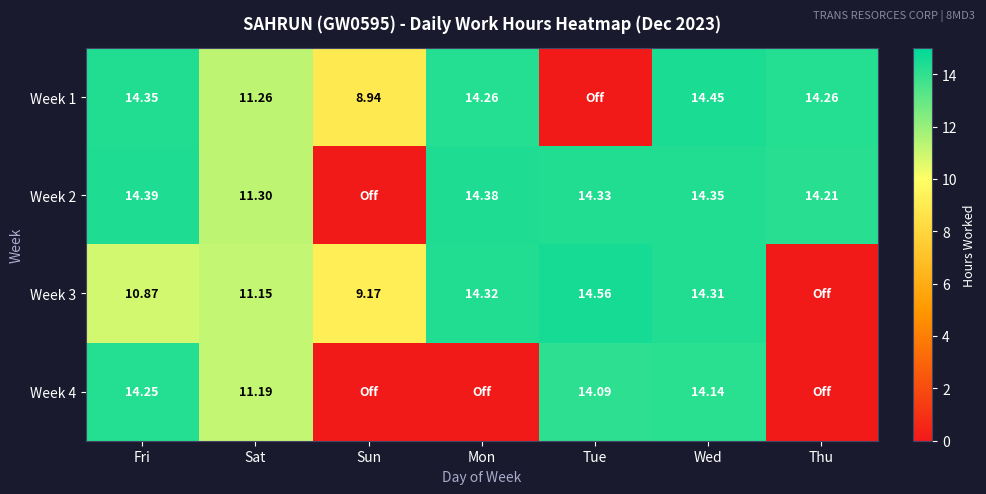

Is the value of Week 2 at Fri greater than the value of Week 1 at Sat?

Yes